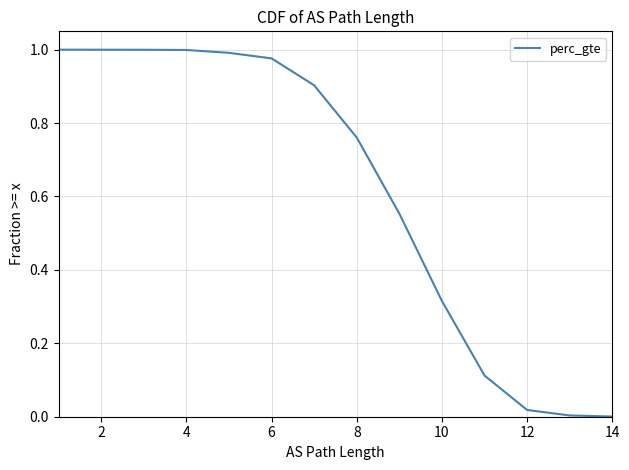

The chart shows a value of 1.5 at 10. True or false?

False